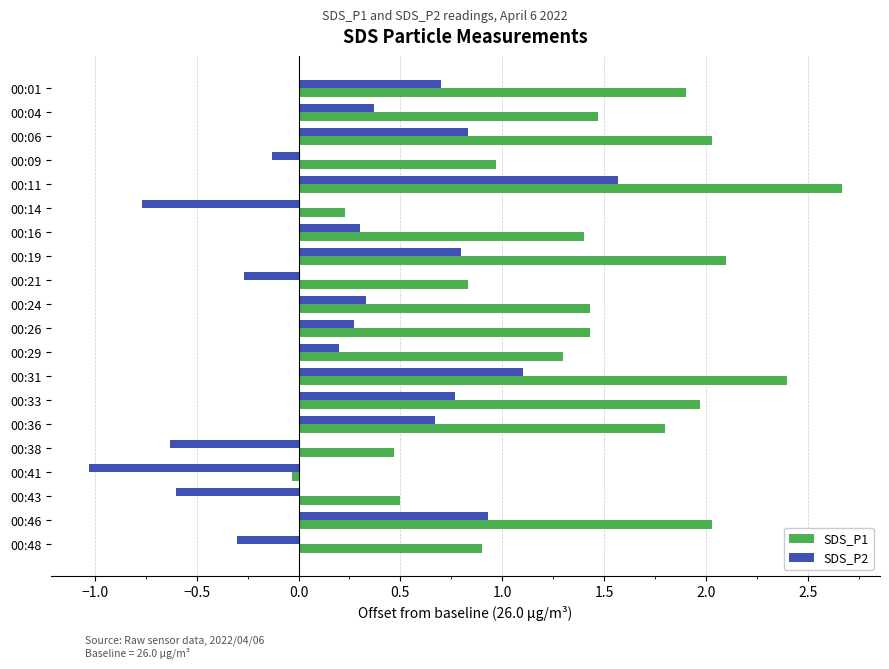

List the series in order of their overall mean, lowest first.

SDS_P2, SDS_P1